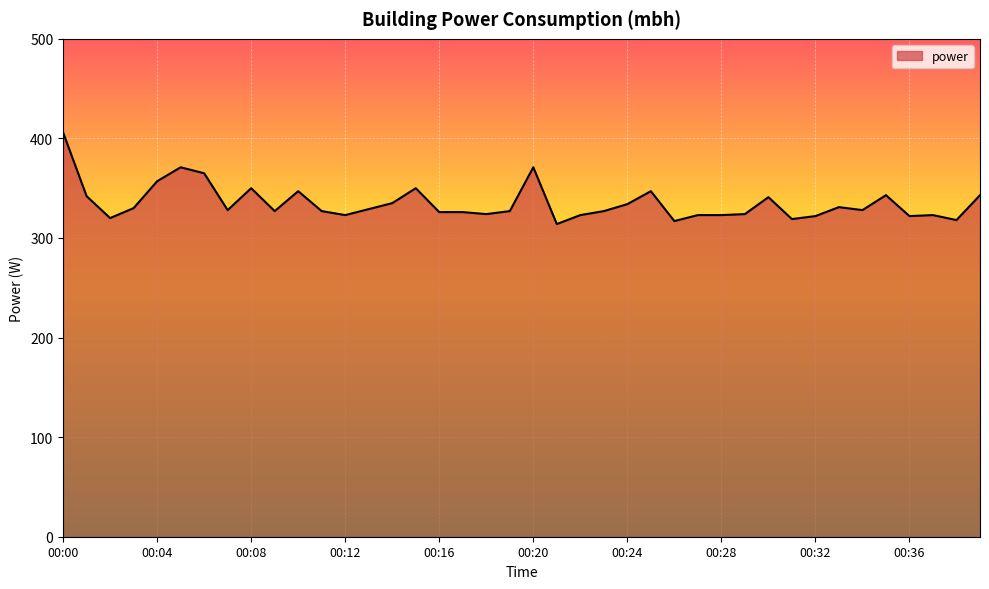

What is the greatest value displayed?

406